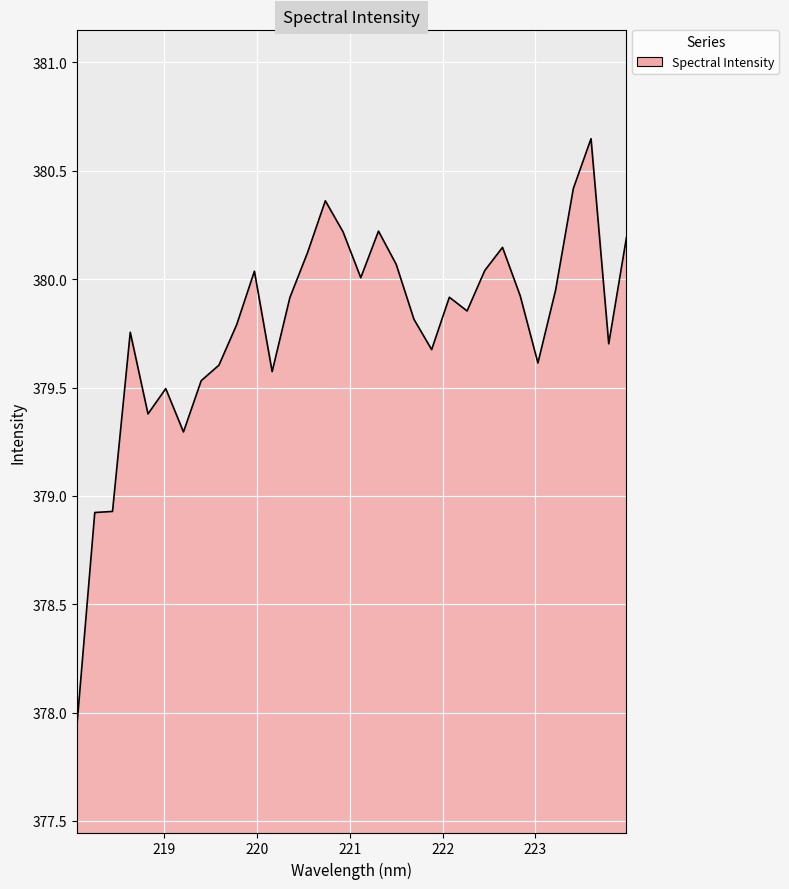

What is the difference between the maximum and minimum values?

2.7